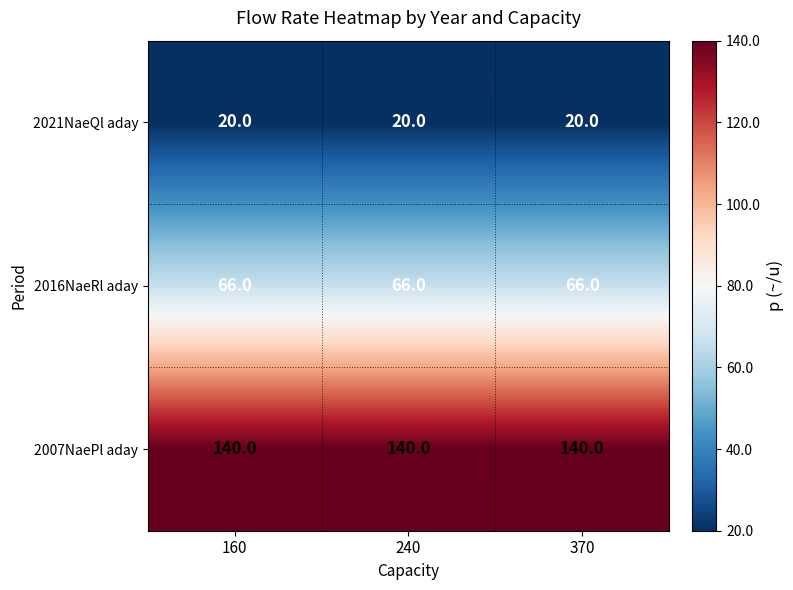

What is the sum of all 2021NaeQl aday values?

60